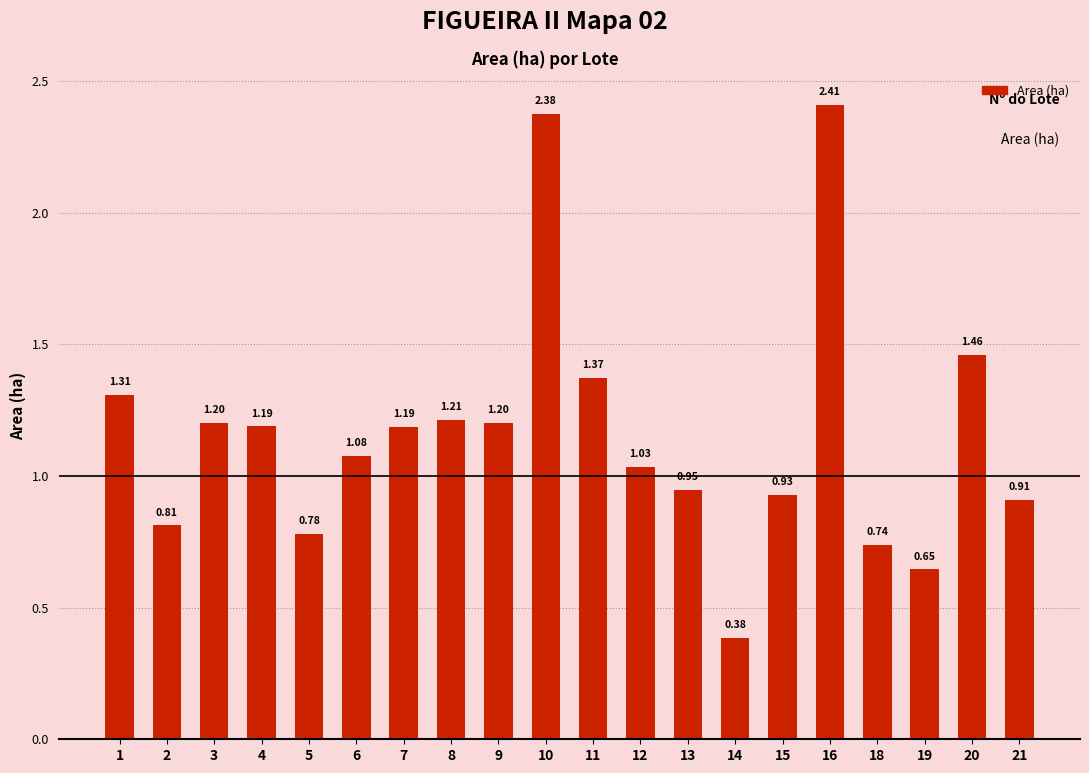

At which category does the chart reach its peak across all series?

16